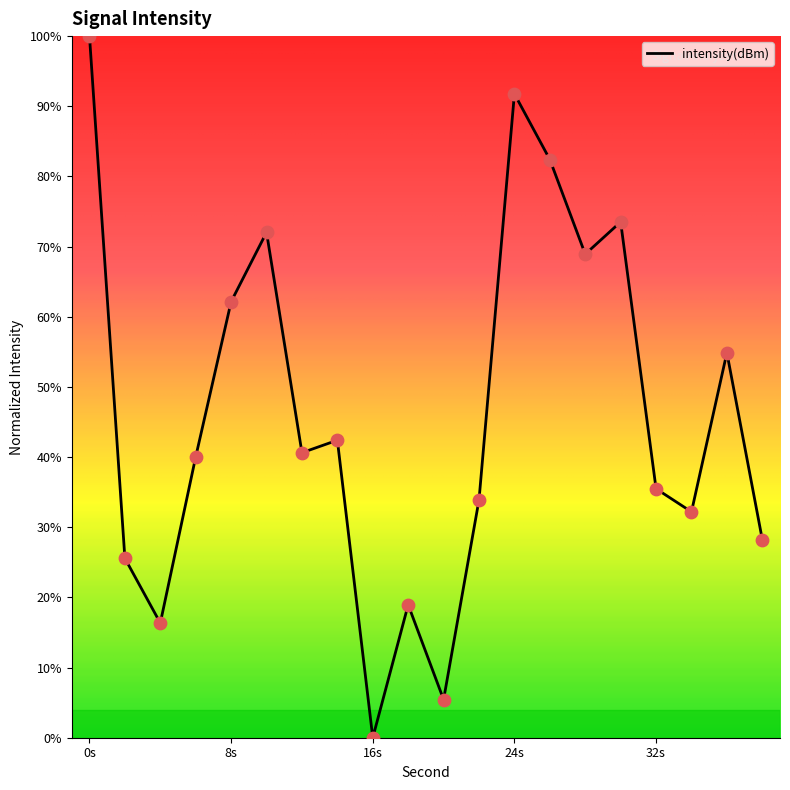

What is the difference between the maximum and minimum values?

100.0